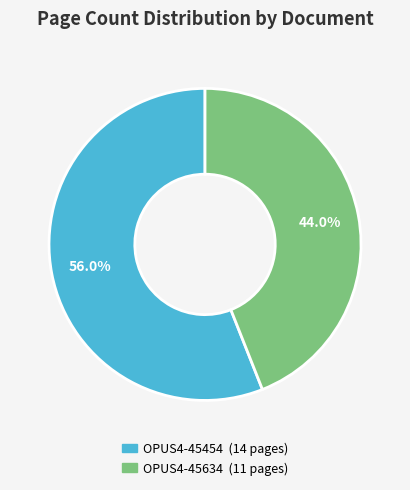

Count the number of slices in the pie.

2